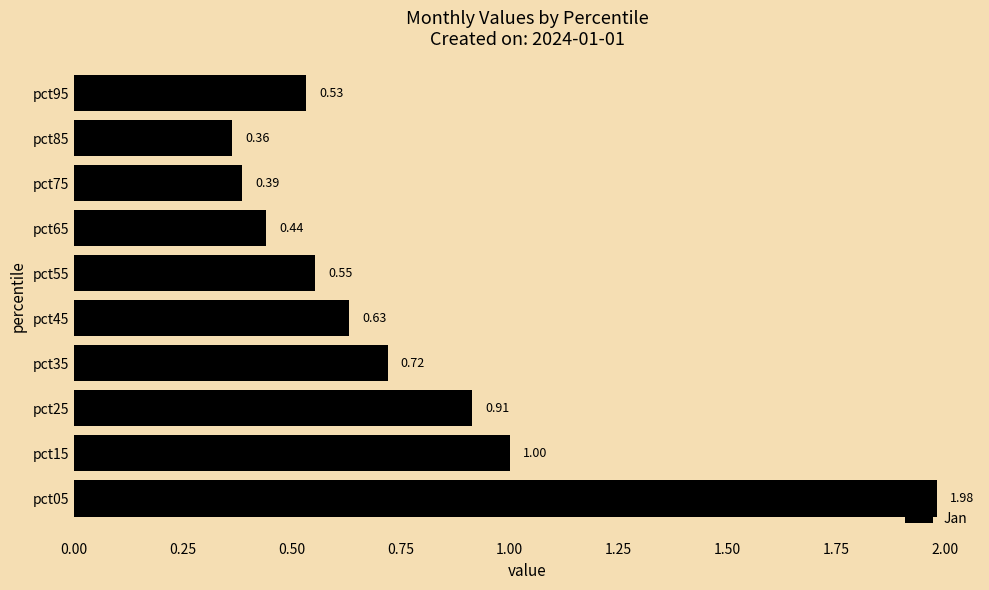

What is the change in value from pct35 to pct85?

-0.4